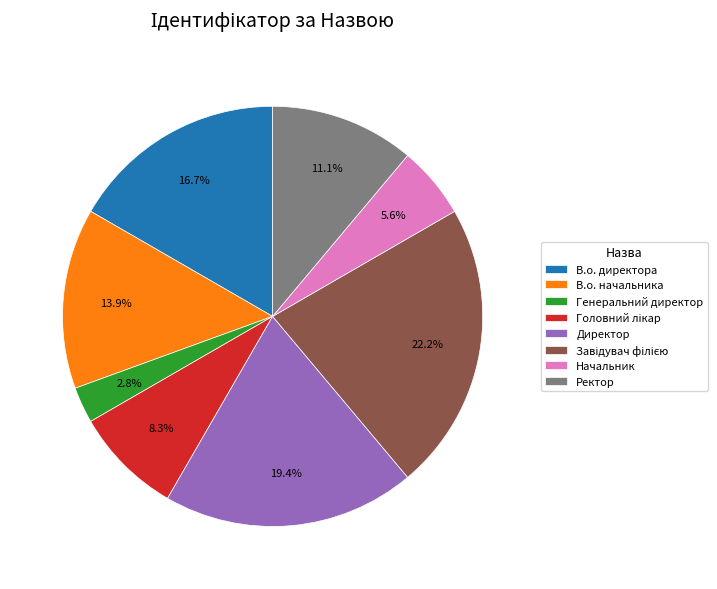

What percentage do Ректор and В.о. директора together represent?

27.8%